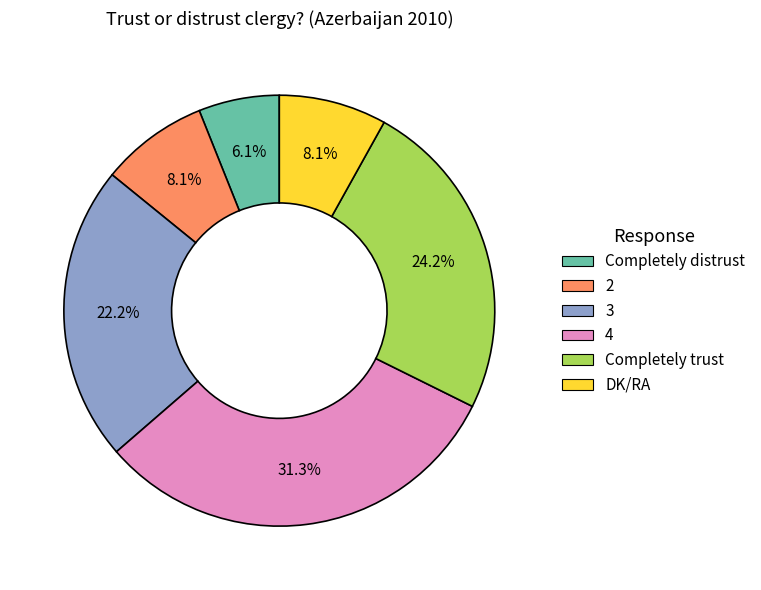

What is the total percentage of 3 and DK/RA?

30.3%